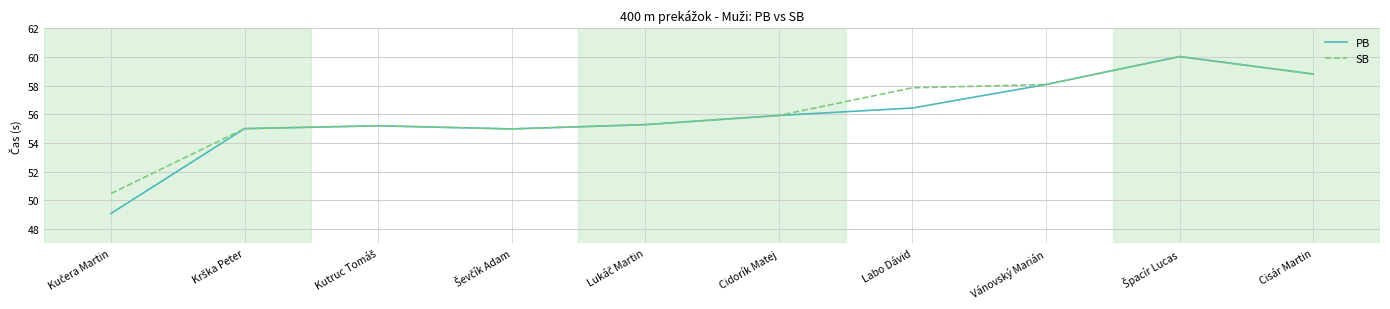

What is the difference between the second highest and minimum values in the PB series?

9.7